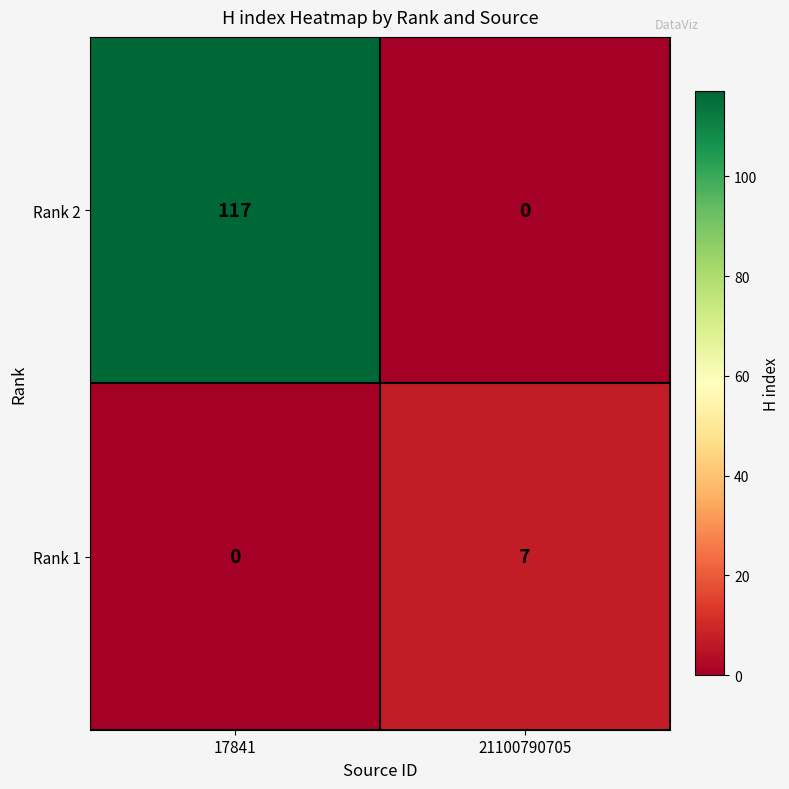

What is the approximate value of Rank 1 at 21100790705?

7